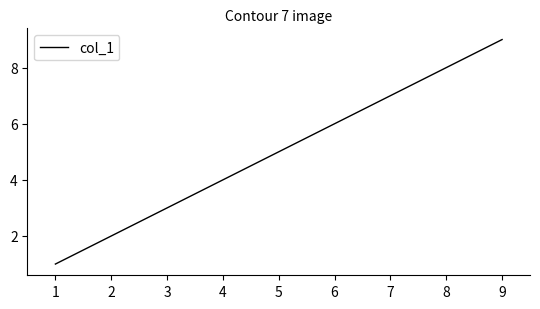

True or false: the data shows 7 at 7.

True